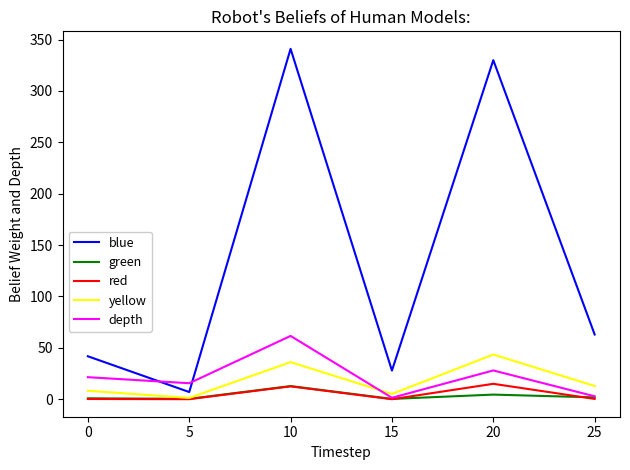

Which category has the highest value across all series?

10